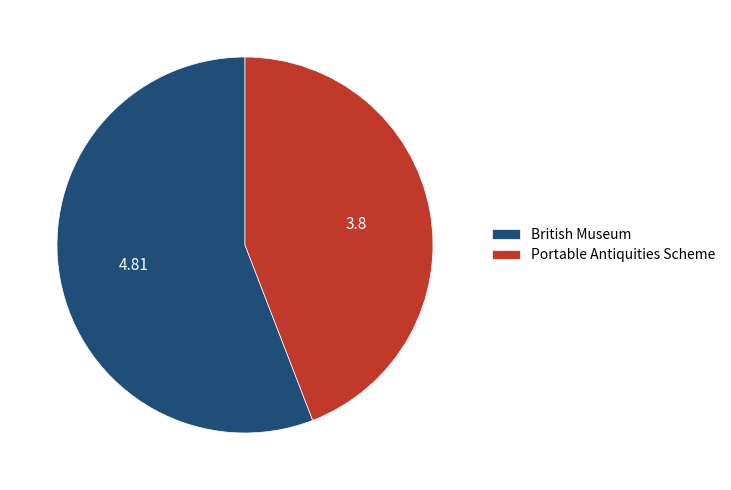

How many slices are in this pie chart?

2